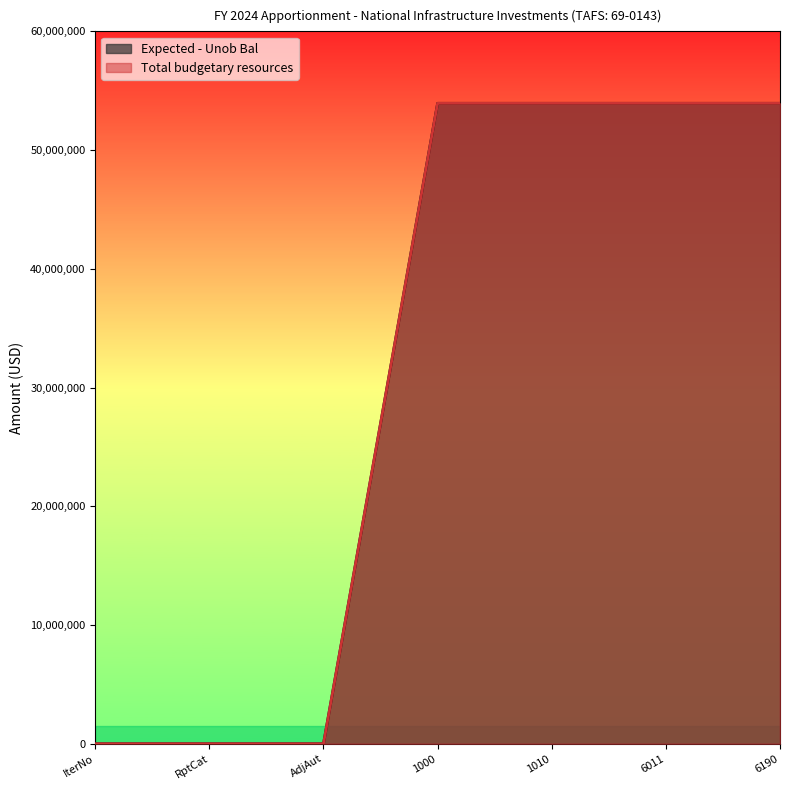

Read the Total budgetary resources value at 6011.

53939903